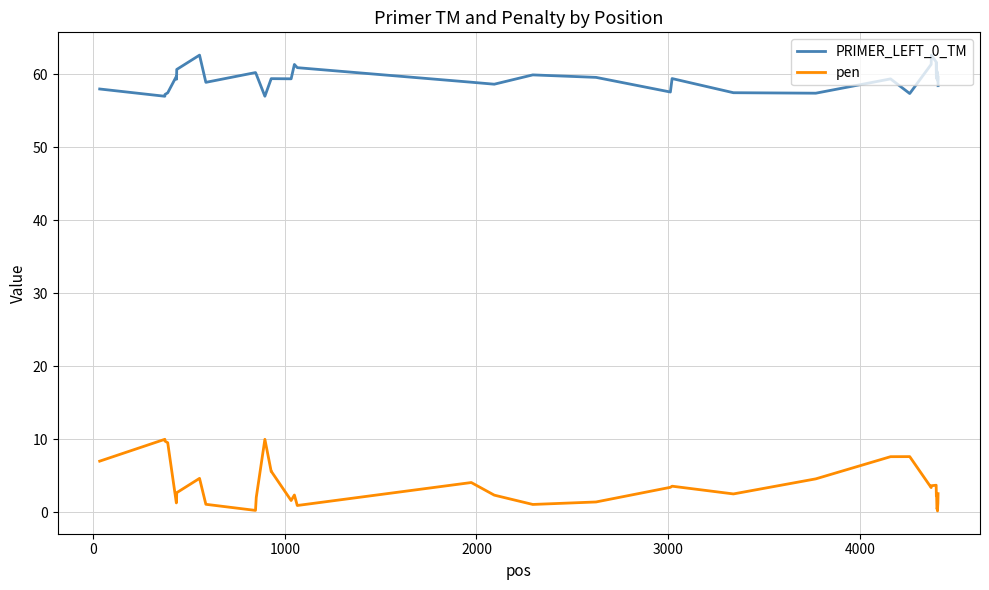

List the series in order of their peak value, highest first.

PRIMER_LEFT_0_TM, pen